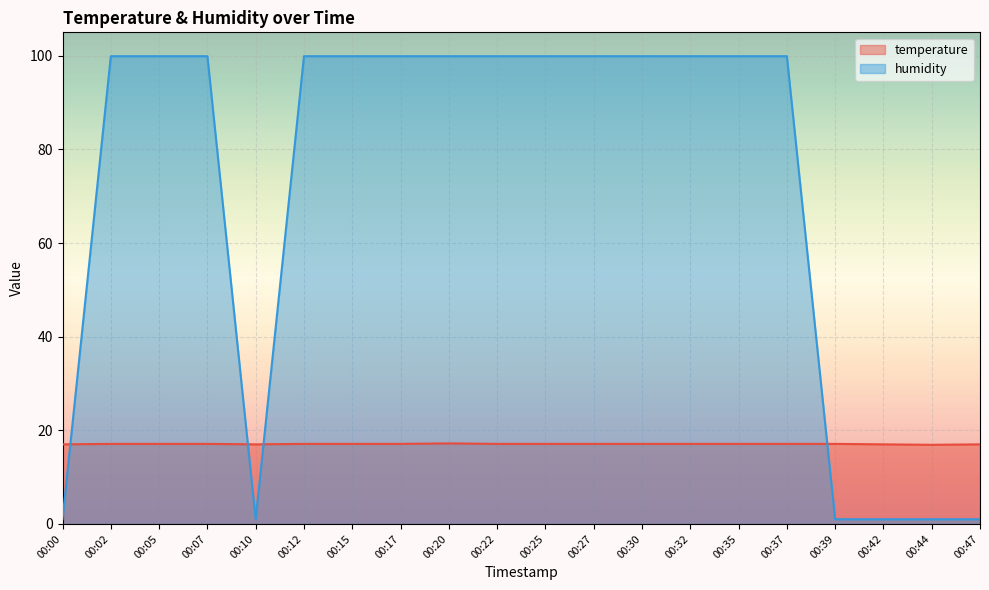

Reading right to left, what are all the values shown in this chart?

temperature: 17.0	16.9	17.0	17.1	17.1	17.1	17.1	17.1	17.1	17.1	17.1	17.2	17.1	17.1	17.1	17.0	17.1	17.1	17.1	17.0
humidity: 1.0	1.0	1.0	1.0	99.9	99.9	99.9	99.9	99.9	99.9	99.9	99.9	99.9	99.9	99.9	1.0	99.9	99.9	99.9	1.0